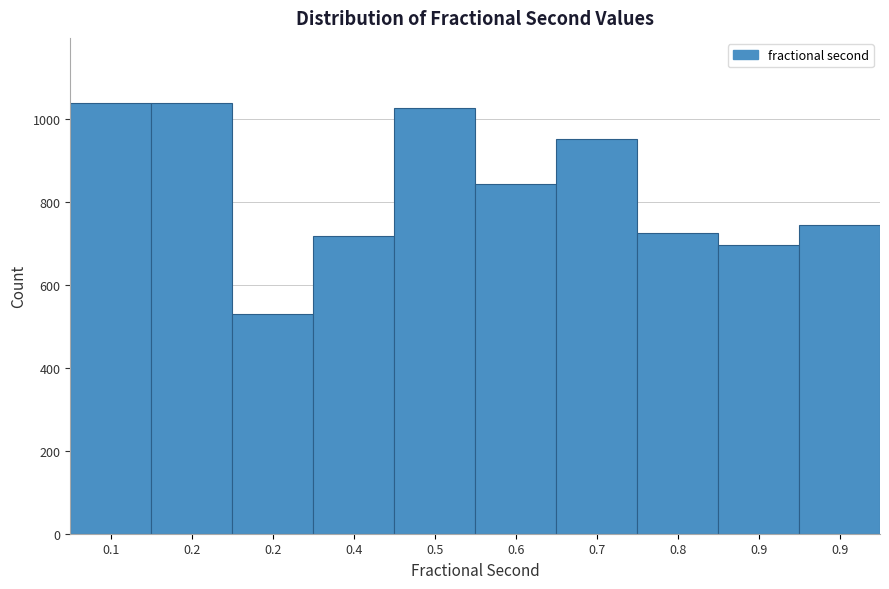

Are the bars horizontal?

No